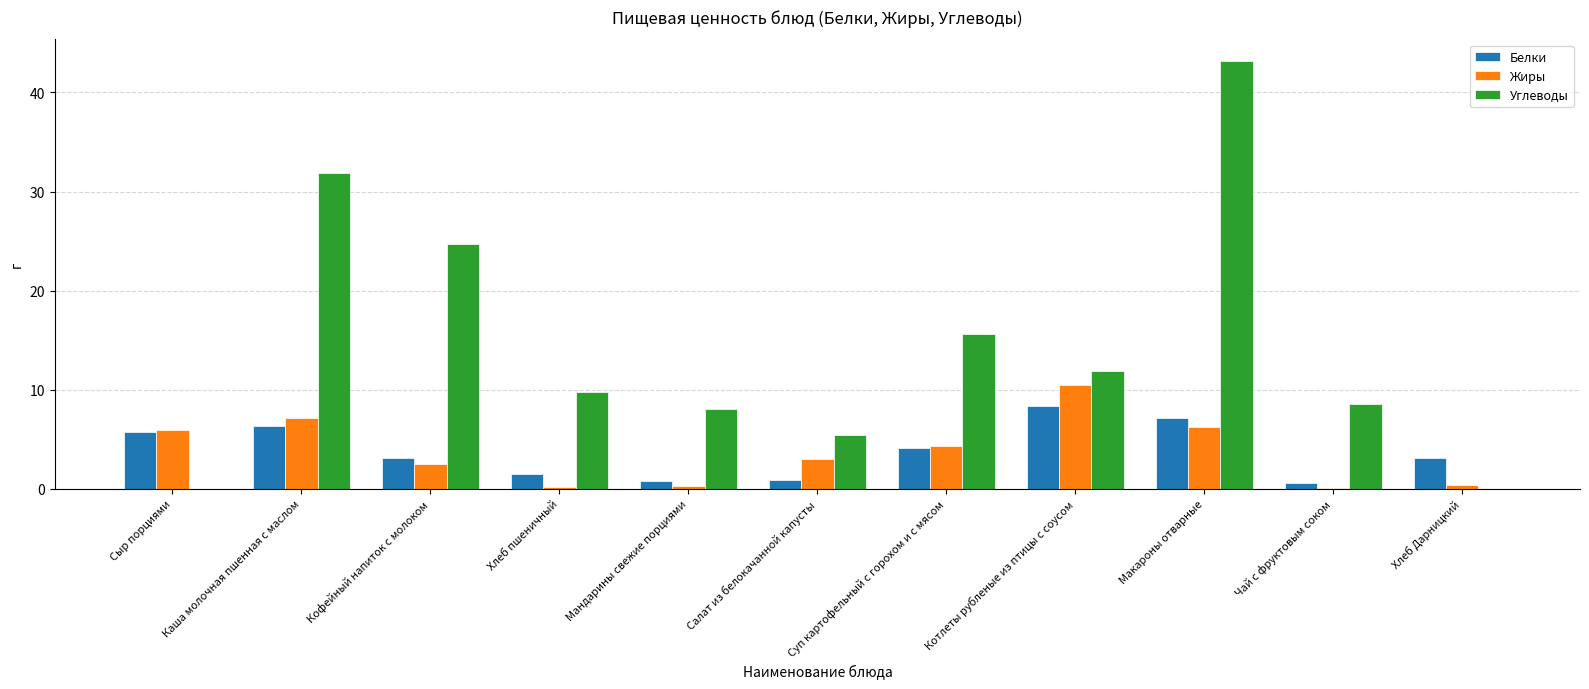

Does the chart contain stacked bars?

No